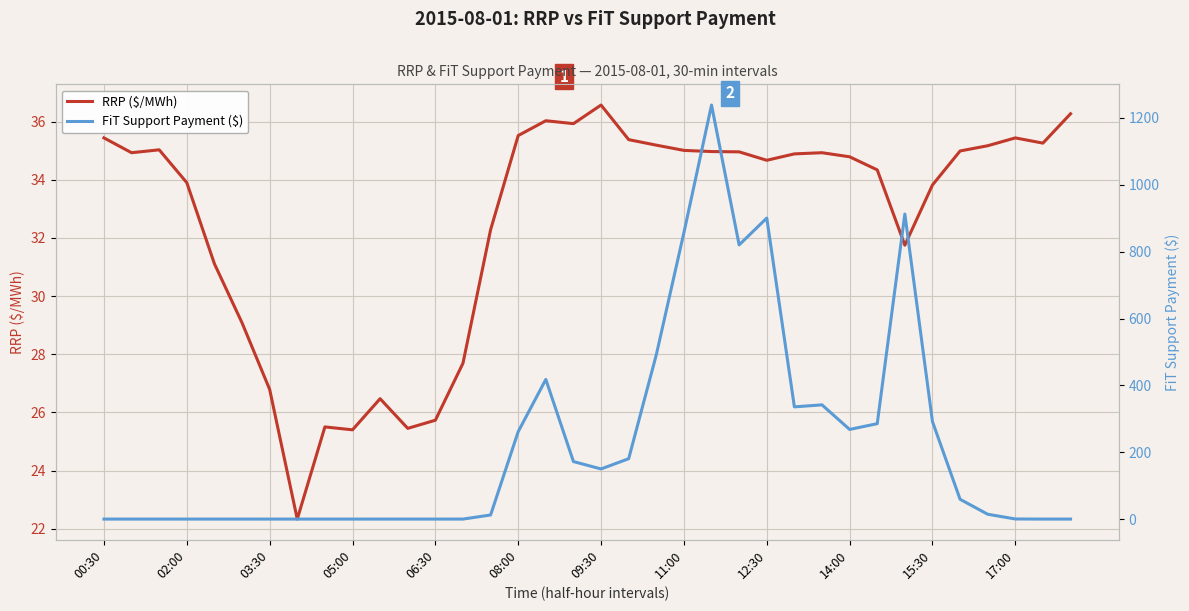

At how many categories does at least one series exceed 498?

5